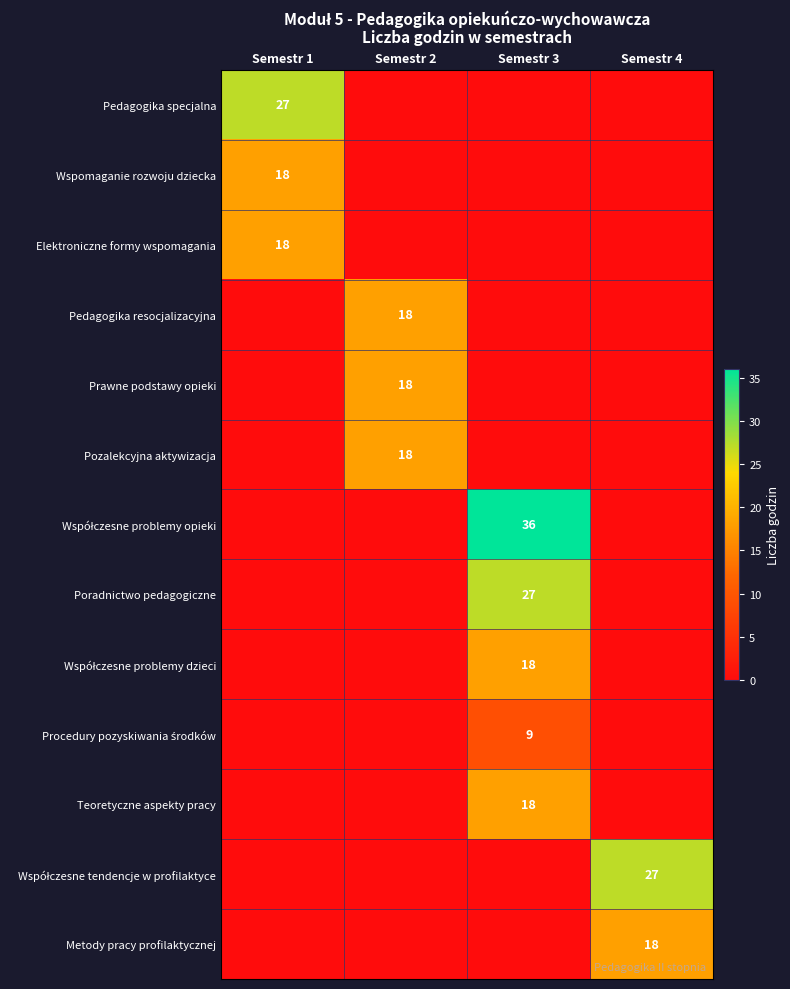

True or false: Wspomaganie rozwoju dziecka has a value of 31 at Semestr 1.

False